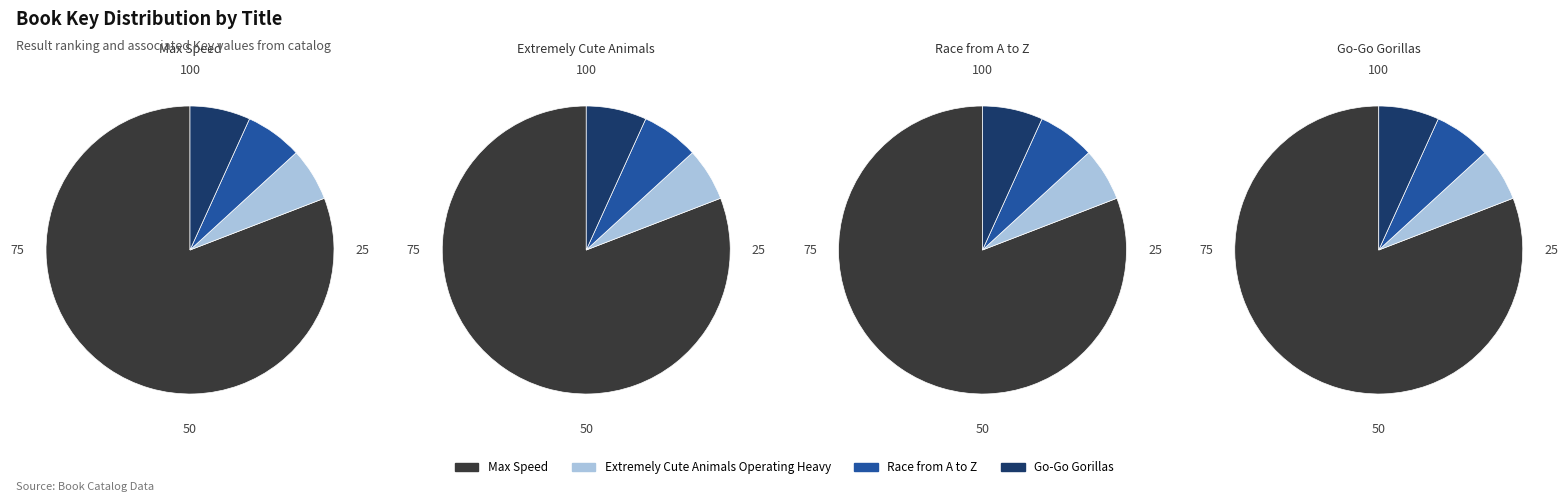

To the nearest percent, what is the average slice percentage?

25%